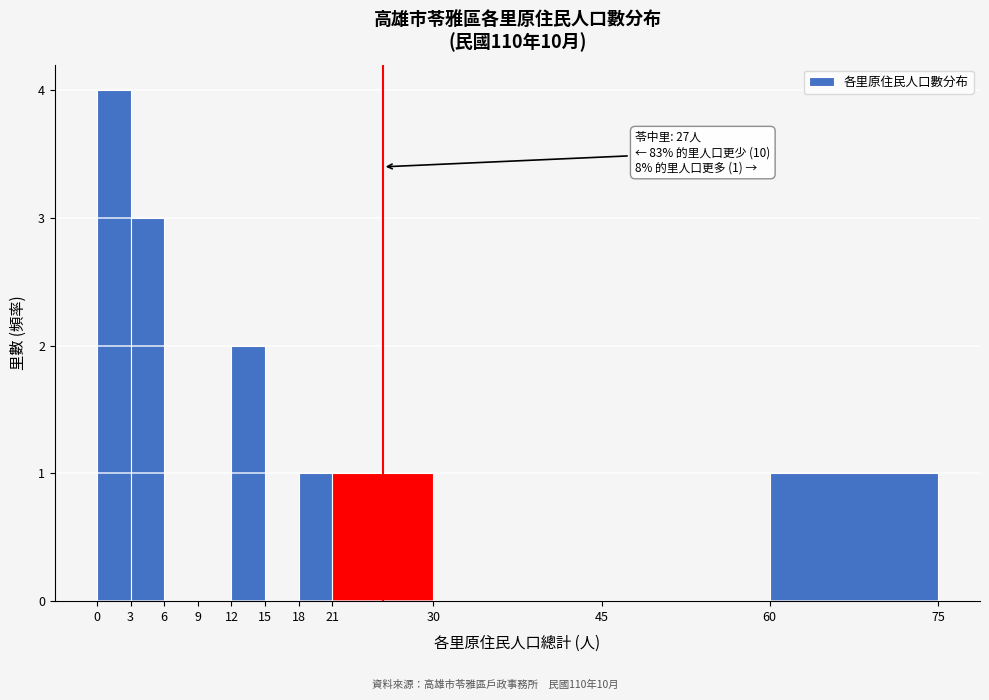

Over which range of the x-axis is the bar tallest?

0 to 3